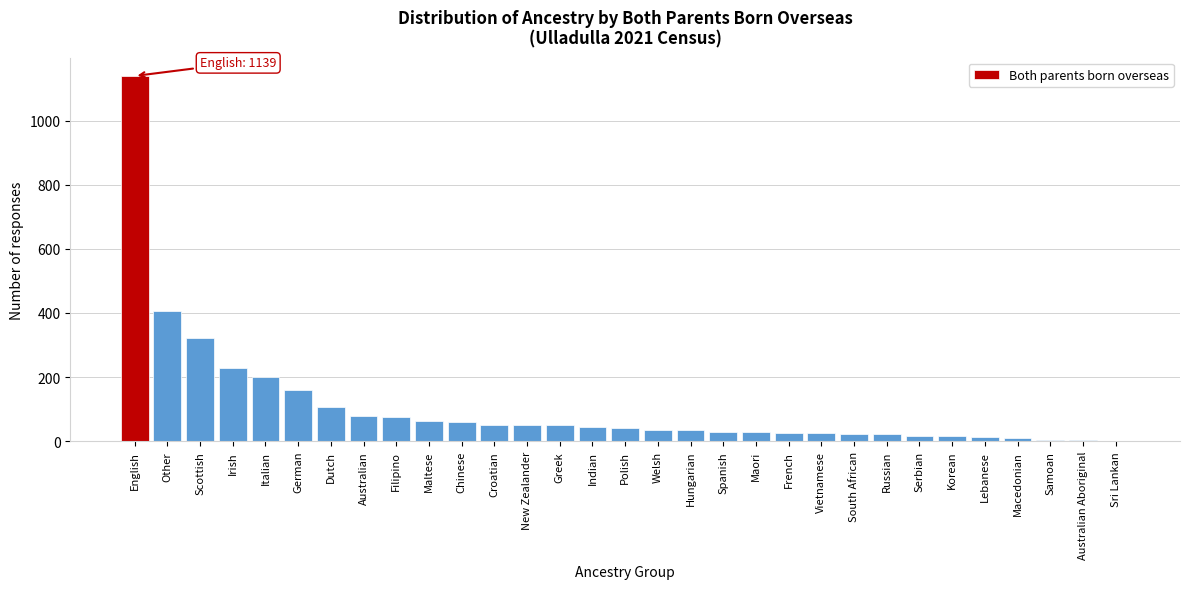

Is it true that the value at Other is 407?

True